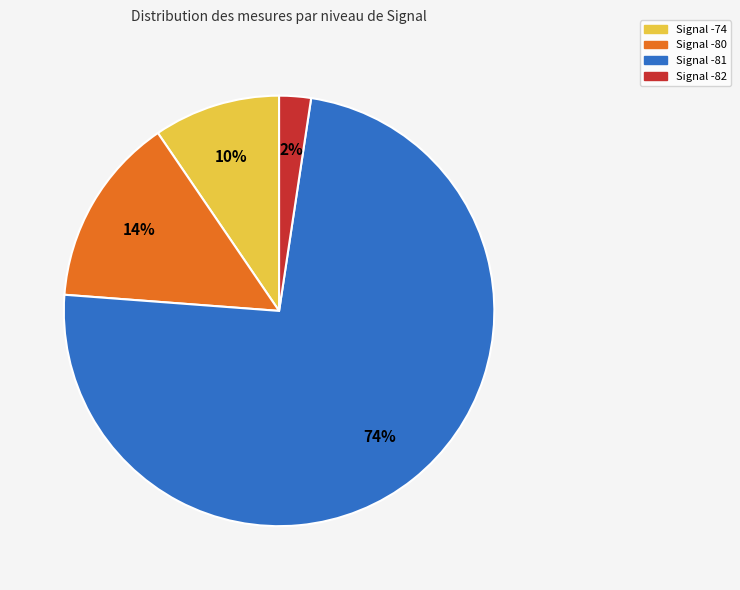

Is there a majority slice in this chart?

Yes